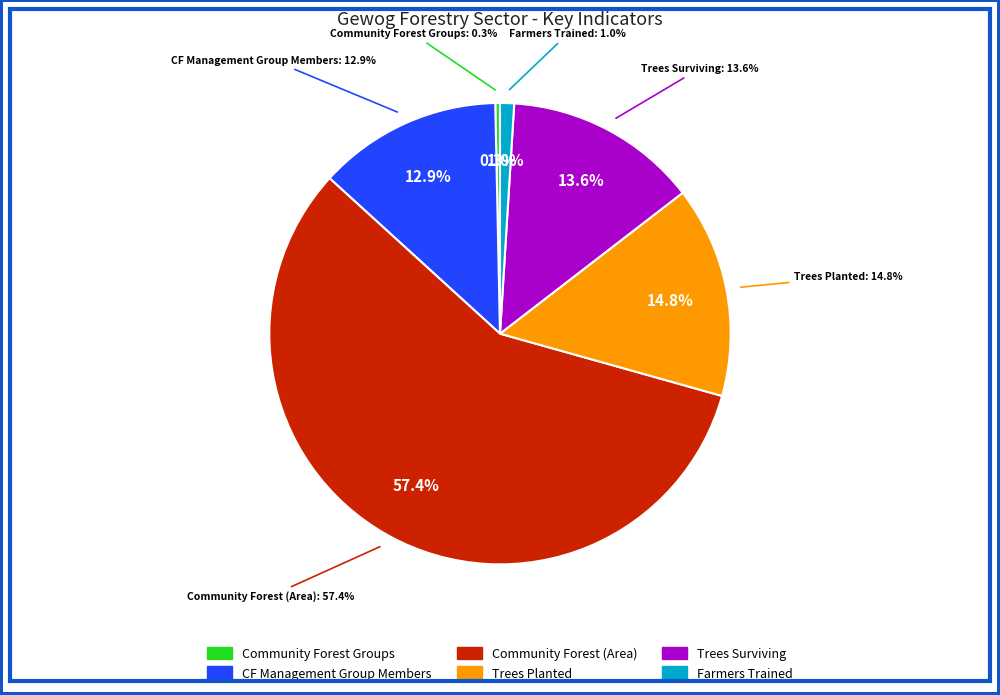

Which category accounts for the majority?

Community Forest (Area)